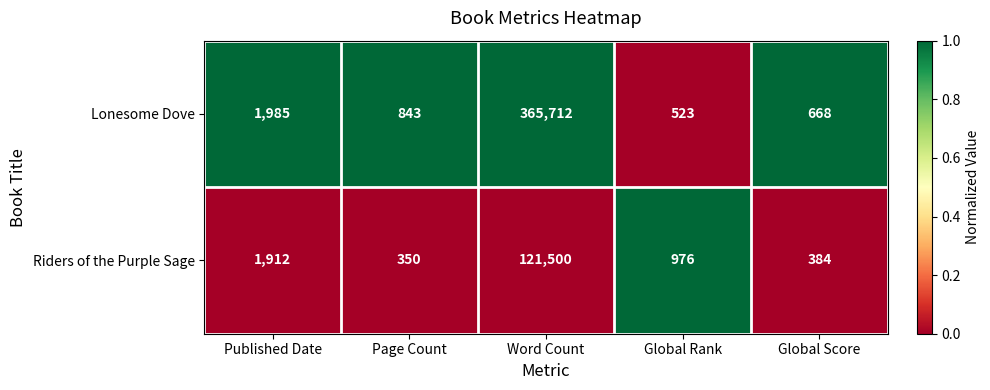

Rank the series by their average value, from lowest to highest.

Riders of the Purple Sage, Lonesome Dove